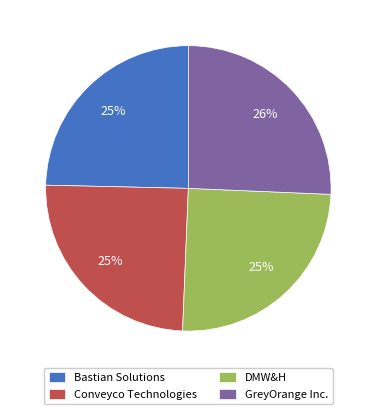

The DMW&H slice represents 25% of the pie. True or false?

True